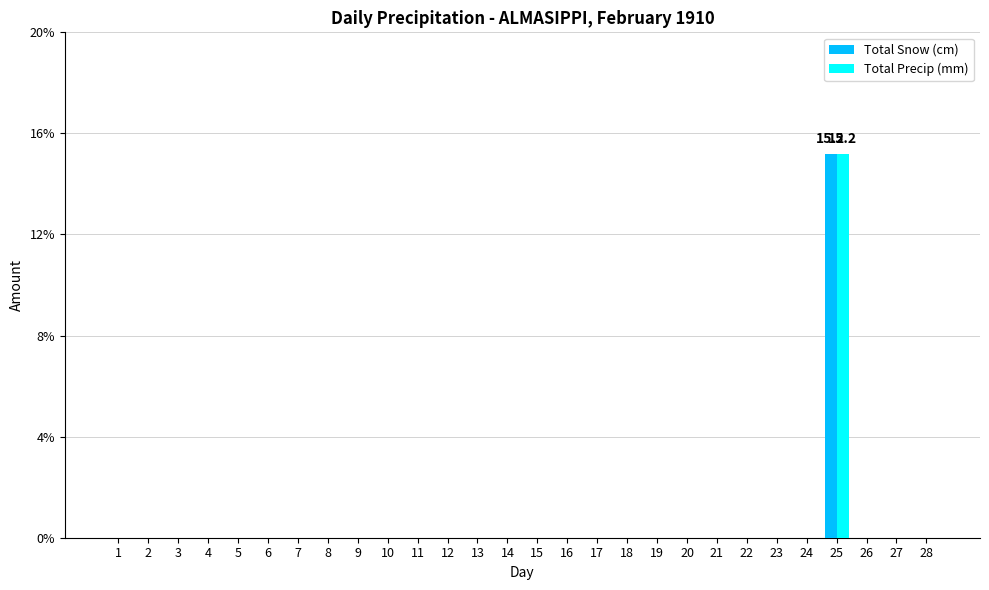

Which label corresponds to the largest value in the chart?

25